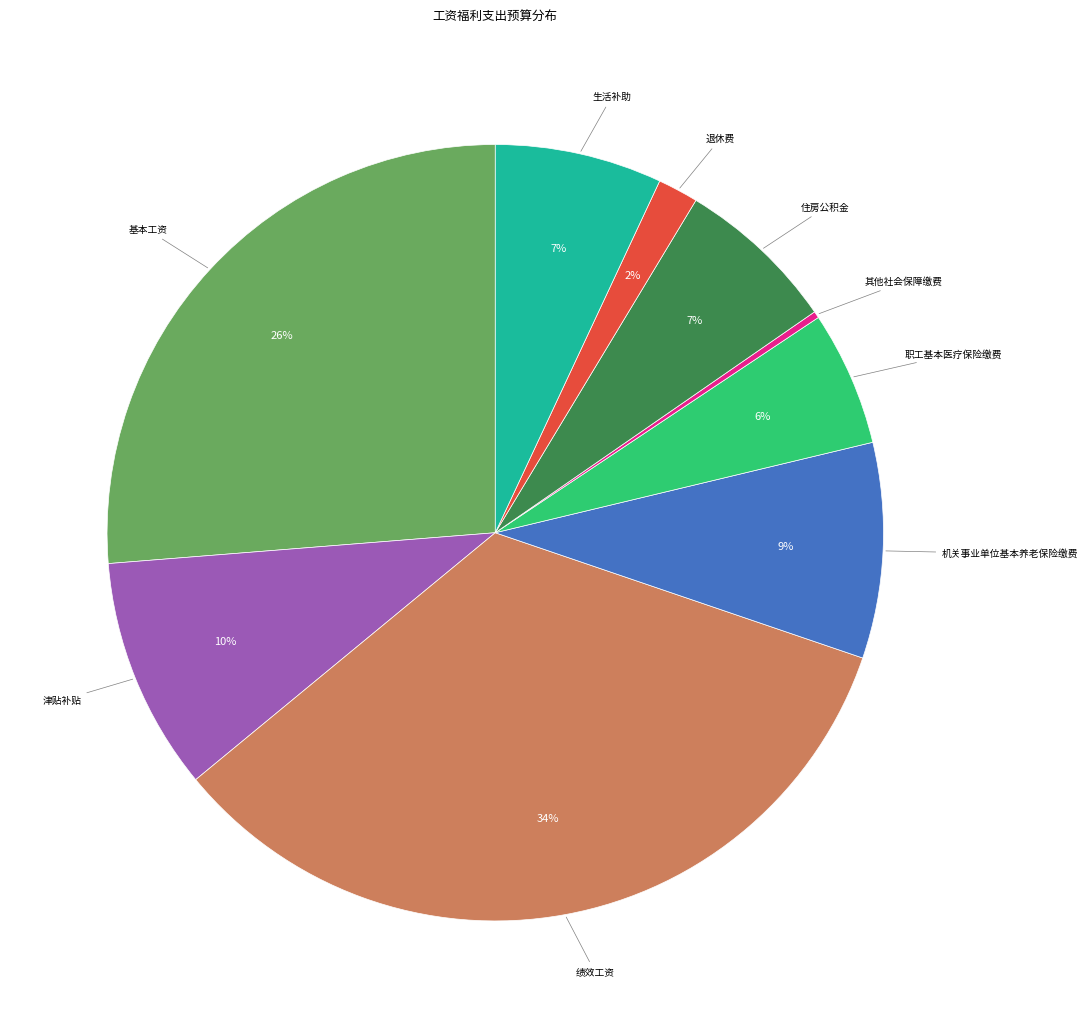

Is there a majority slice in this chart?

No